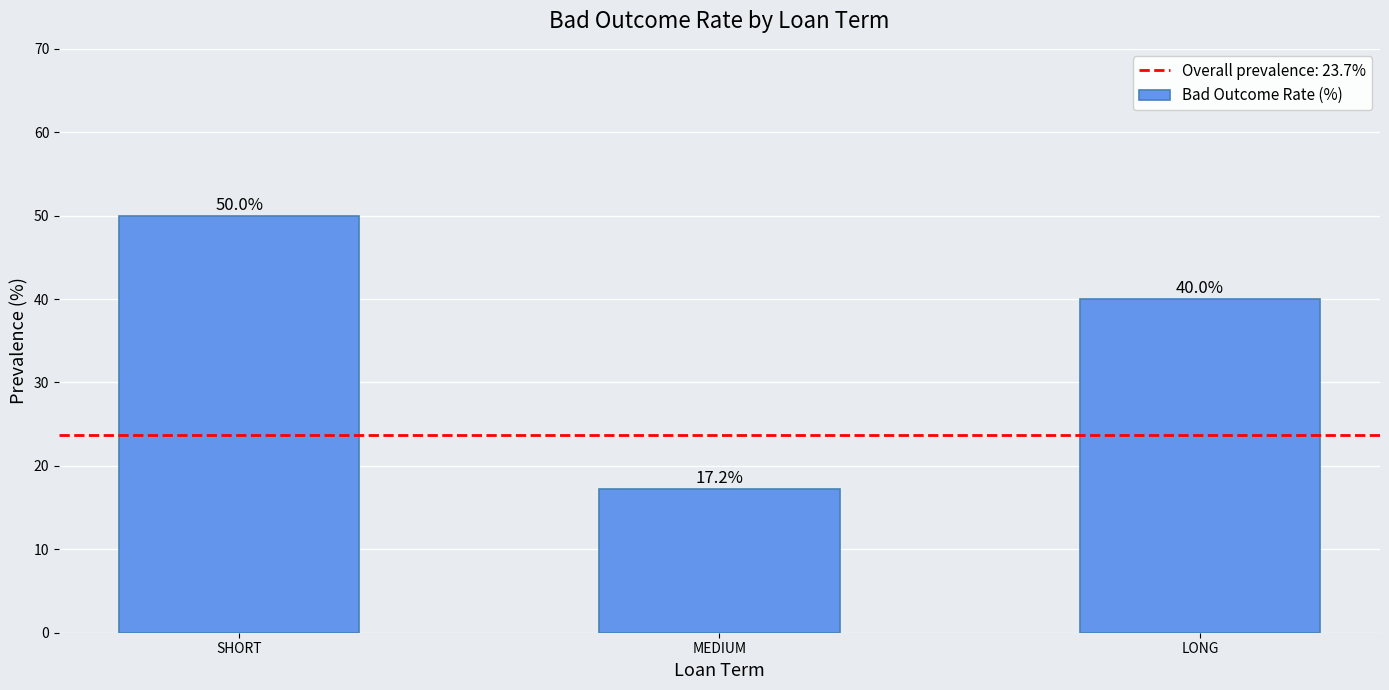

Rank the categories by value from highest to lowest.

SHORT, LONG, MEDIUM